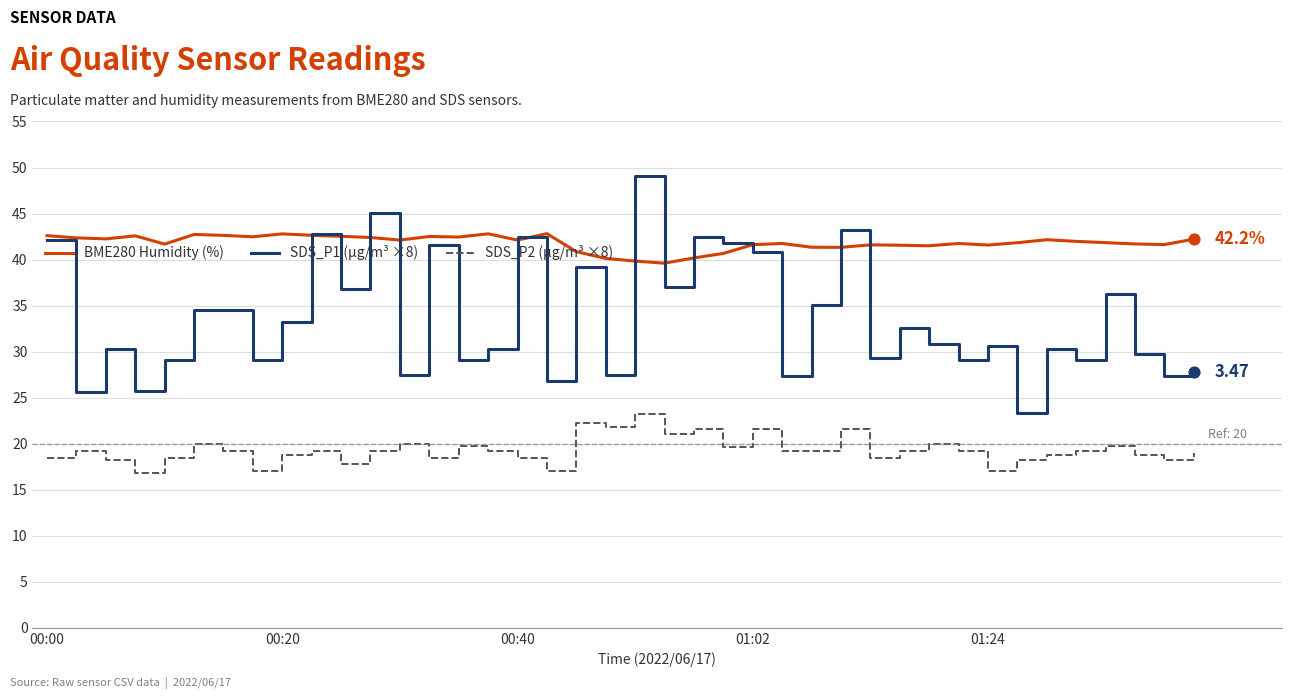

Which series has the widest spread of values?

SDS_P1 (µg/m³ ×8)